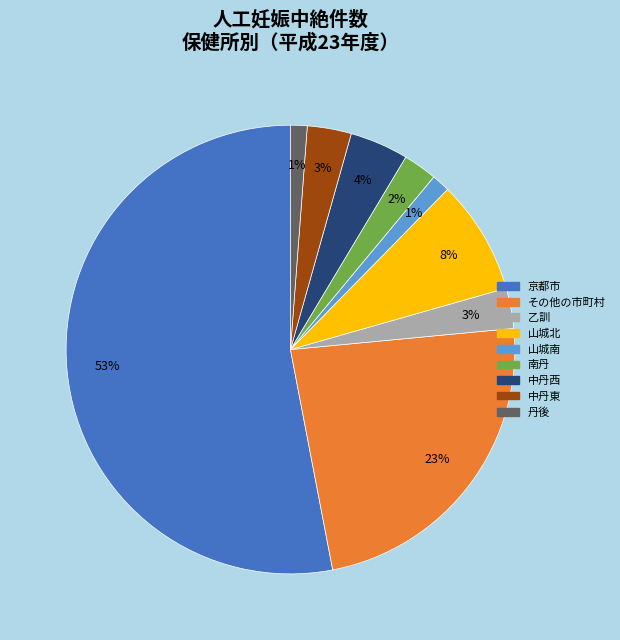

Is the sum of 丹後 and 中丹西 greater than half?

No